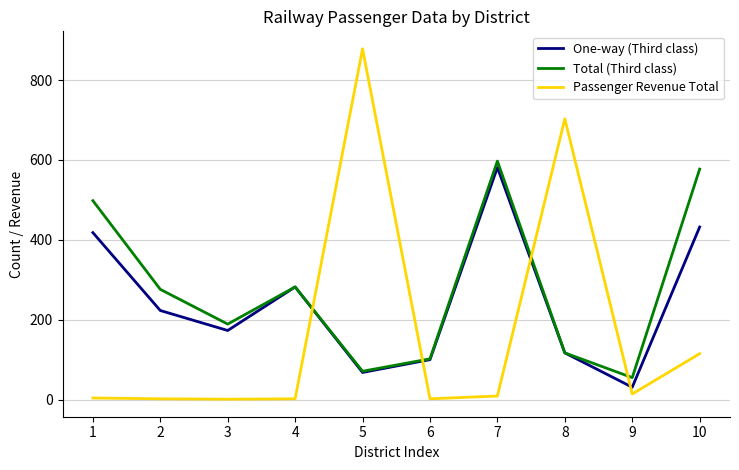

At which category is the sum across all series the highest?

7